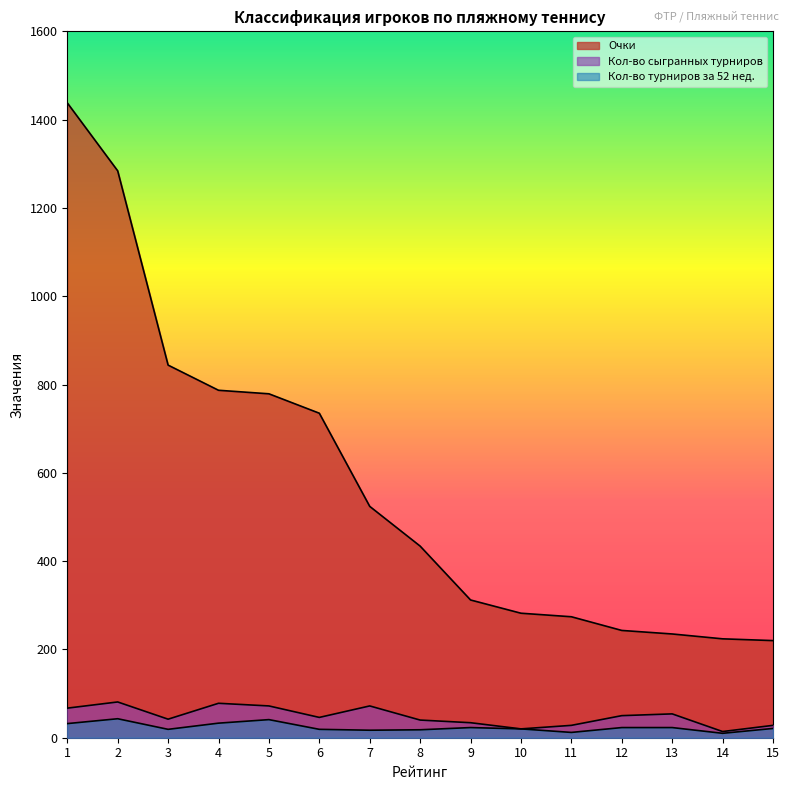

True or false: Кол-во сыгранных турниров and Кол-во турниров за 52 нед. intersect in this chart.

False